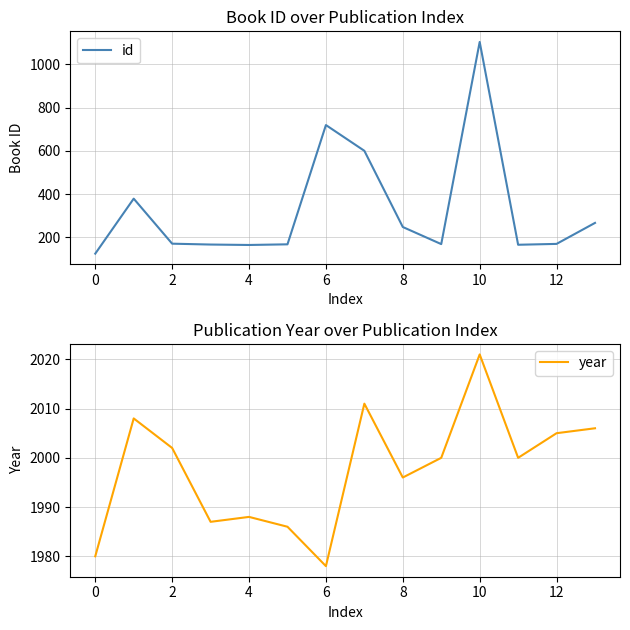

At how many categories does at least one series exceed 484?

14